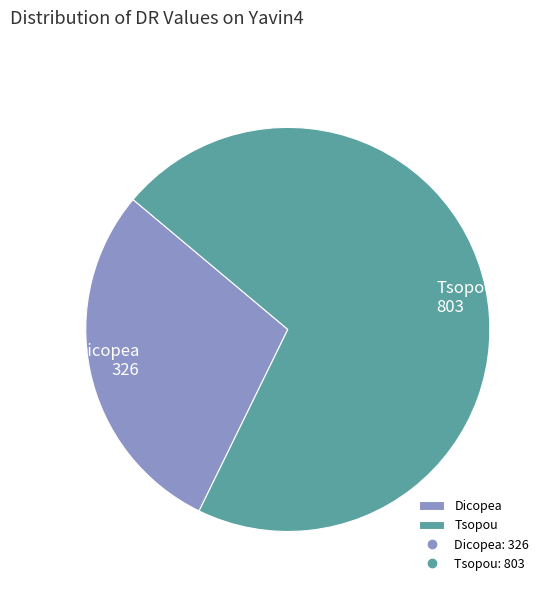

Combined, do Tsopou and Dicopea account for over 50%?

Yes